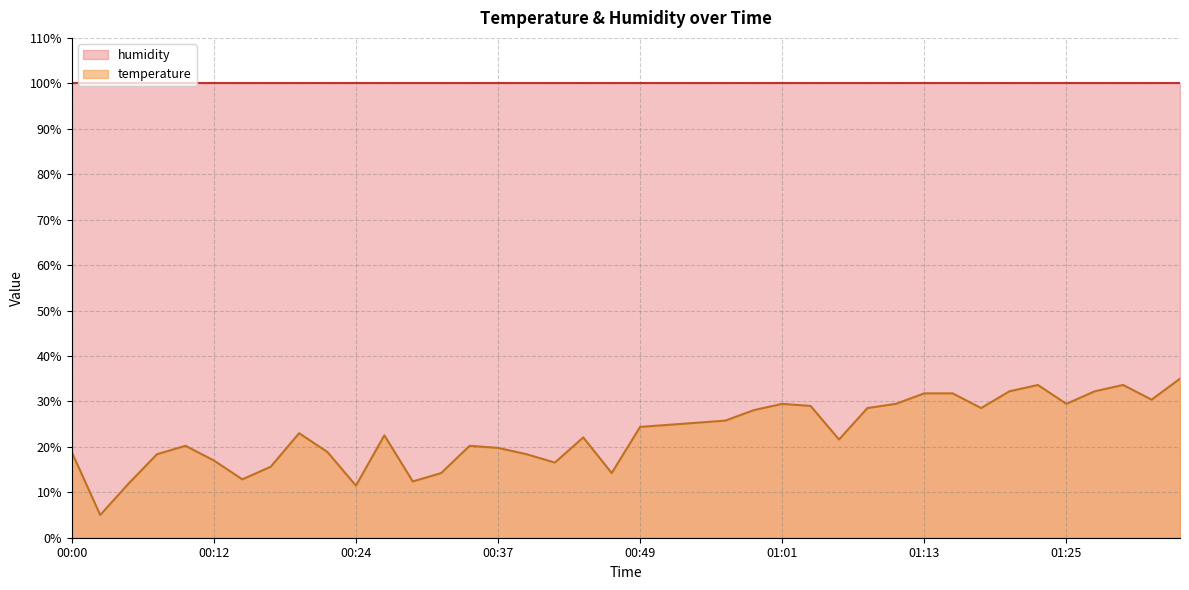

At which label does the data first exceed 22?

00:20